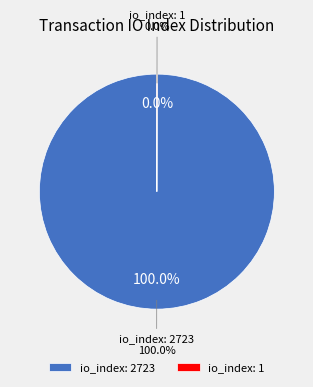

How much of the chart is everything except io_index: 1?

100.0%